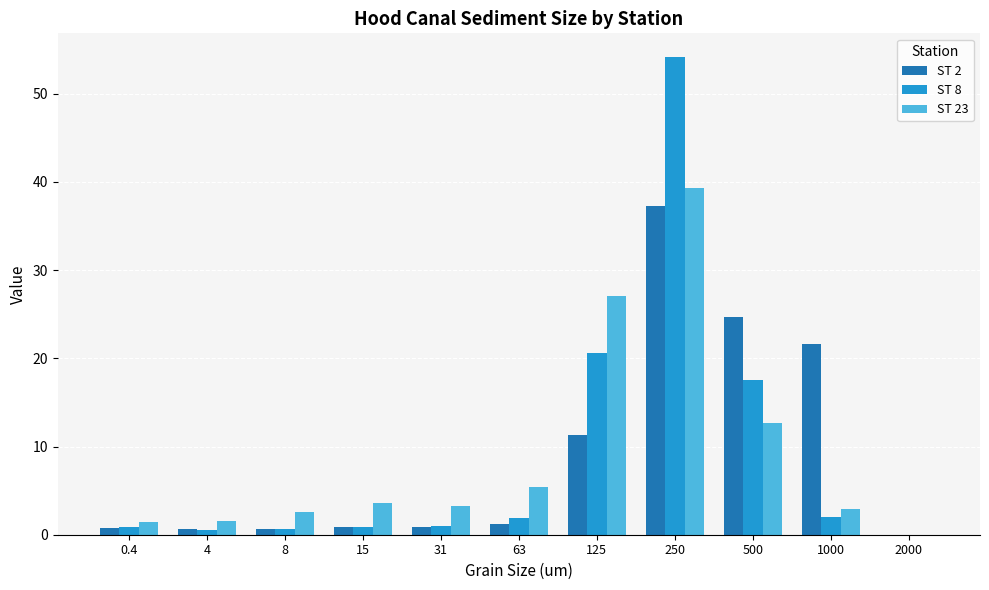

The value of ST 2 at 8 is 0.7. True or false?

True